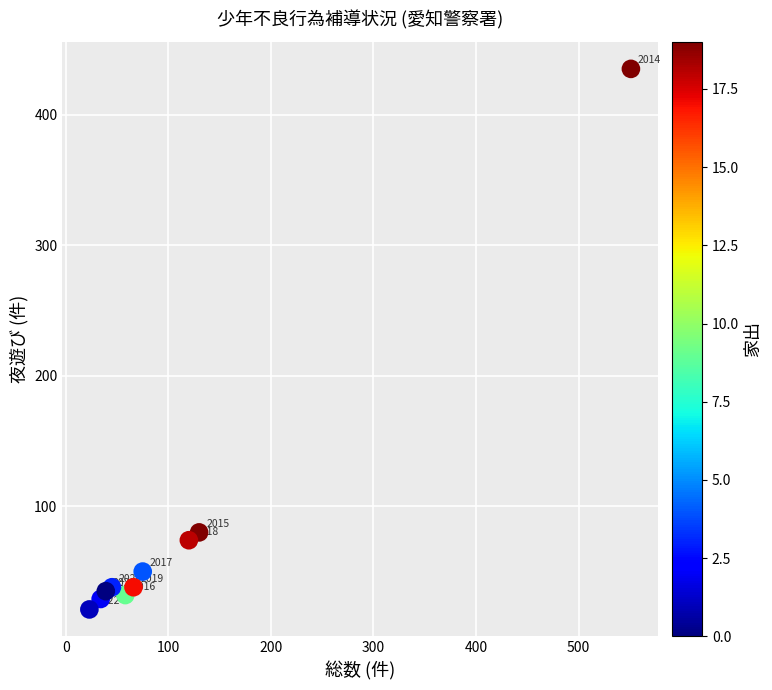

What Y value in the scatter plot is closest to 228?

80